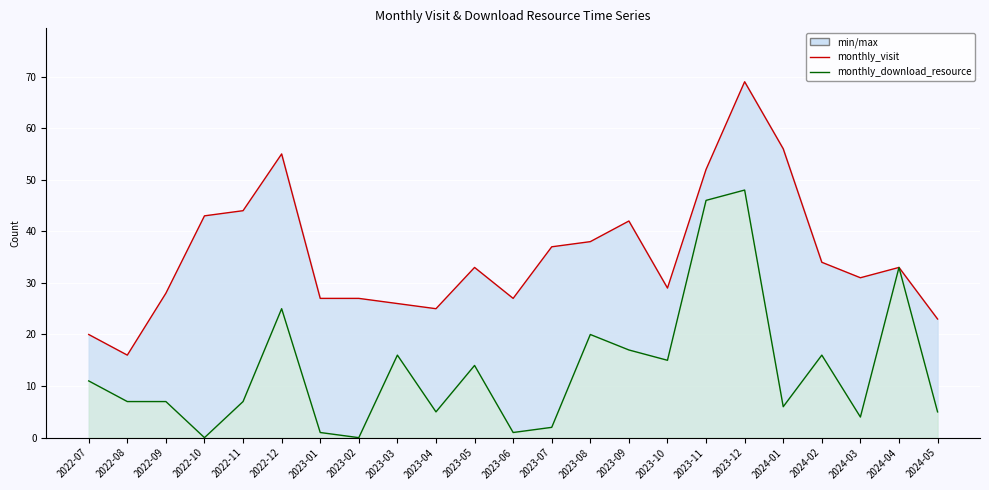

True or false: monthly_visit and monthly_download_resource intersect in this chart.

False